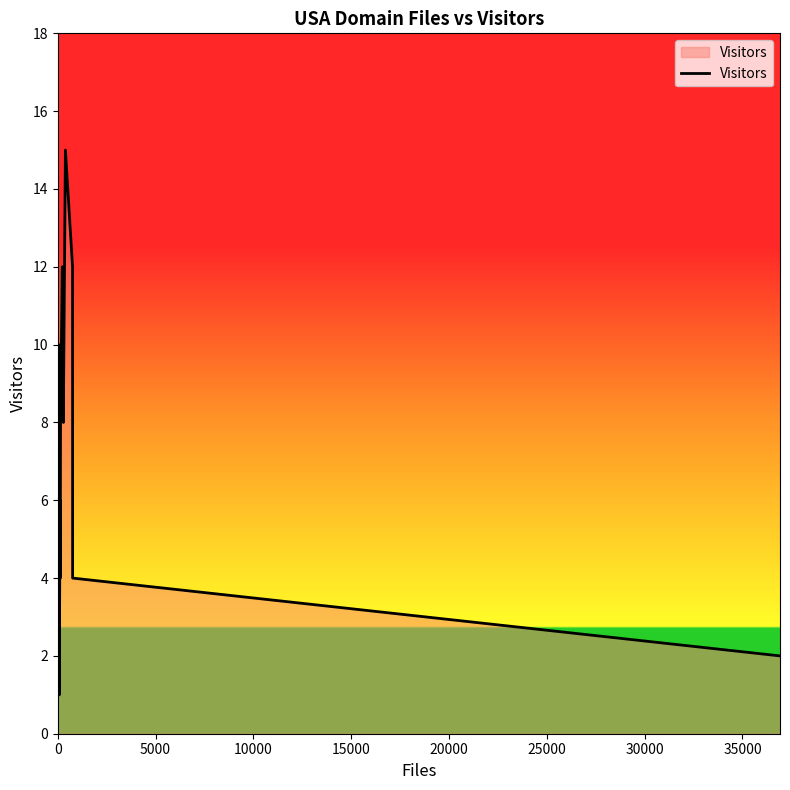

What is the average value?

4